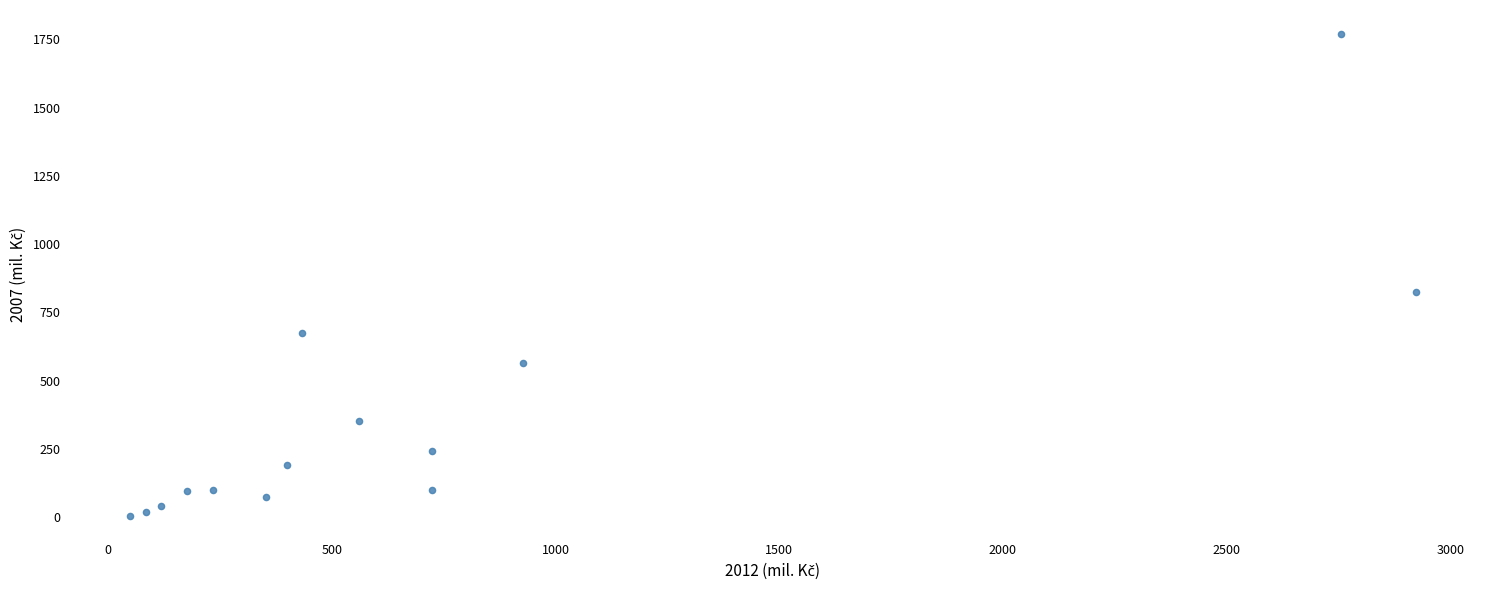

What is the range of X values (max minus min)?

2874.2